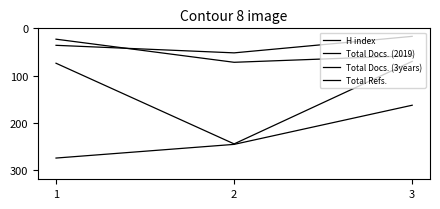

Reading left to right, what are all the values shown in this chart?

H index: 1=275	2=246	3=163
Total Docs. (2019): 1=36	2=52	3=17
Total Docs. (3years): 1=23	2=72	3=58
Total Refs.: 1=74	2=245	3=70